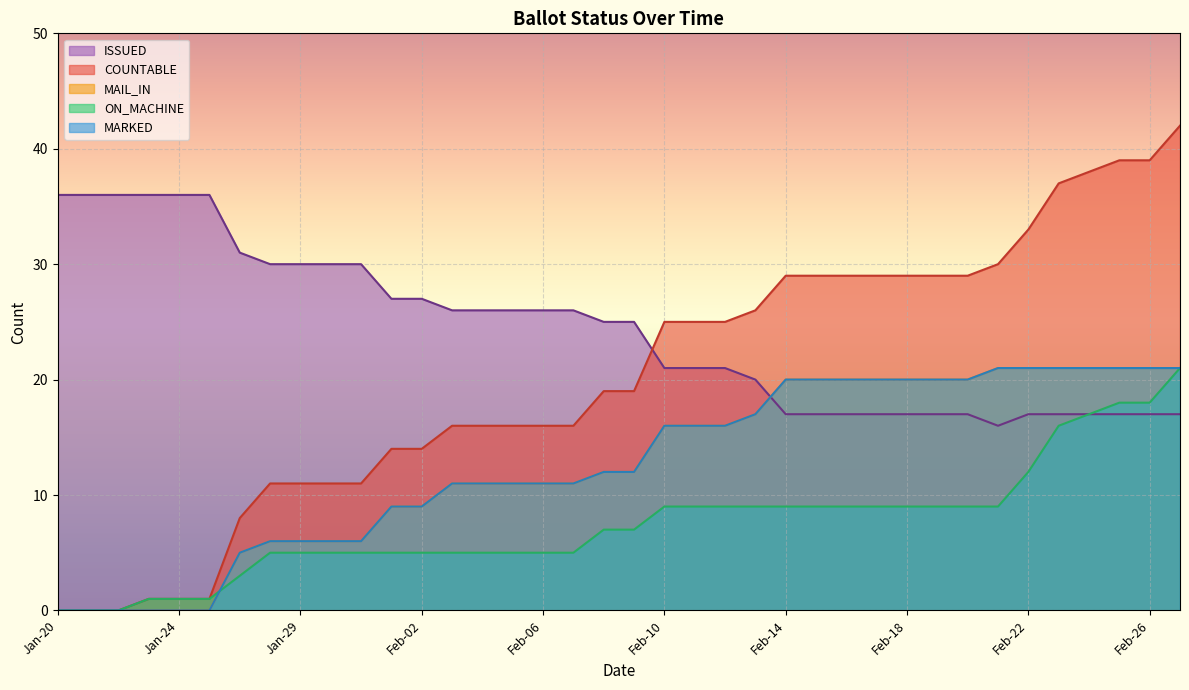

What position from the left is Feb-04?

15